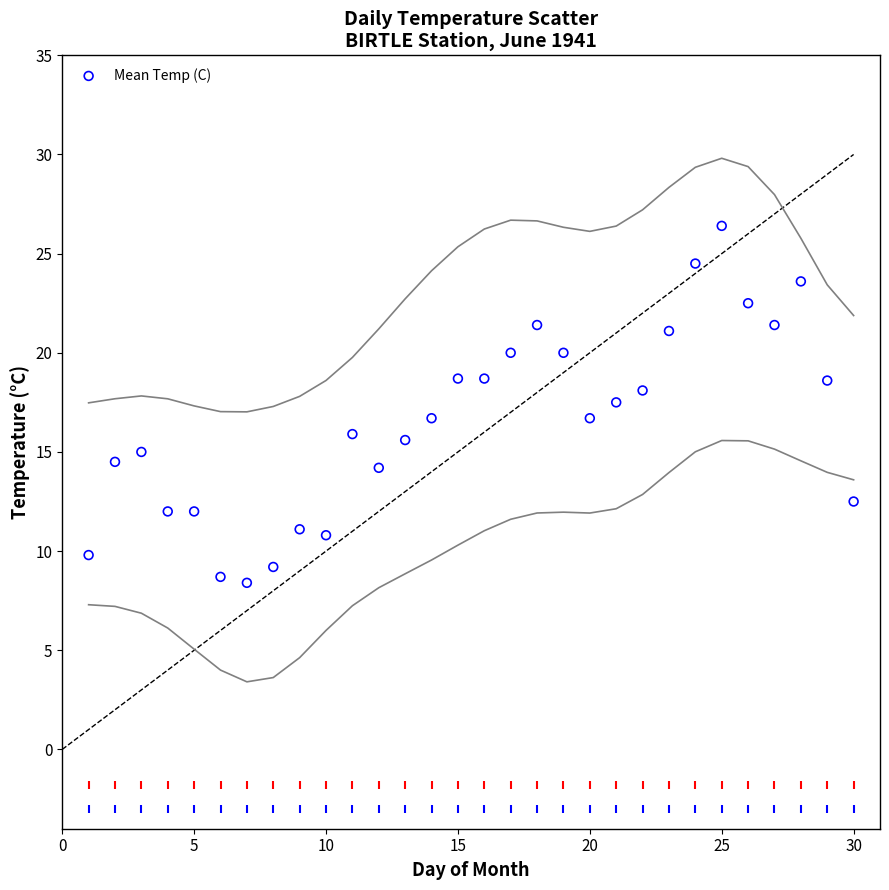

What is the range of Y values (max minus min)?

18.0